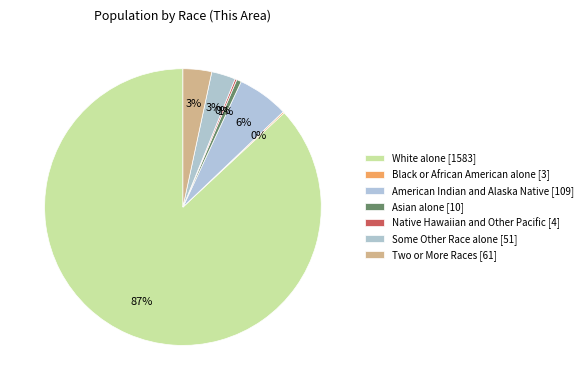

To the nearest percent, what percentage of the pie is Asian alone?

1%